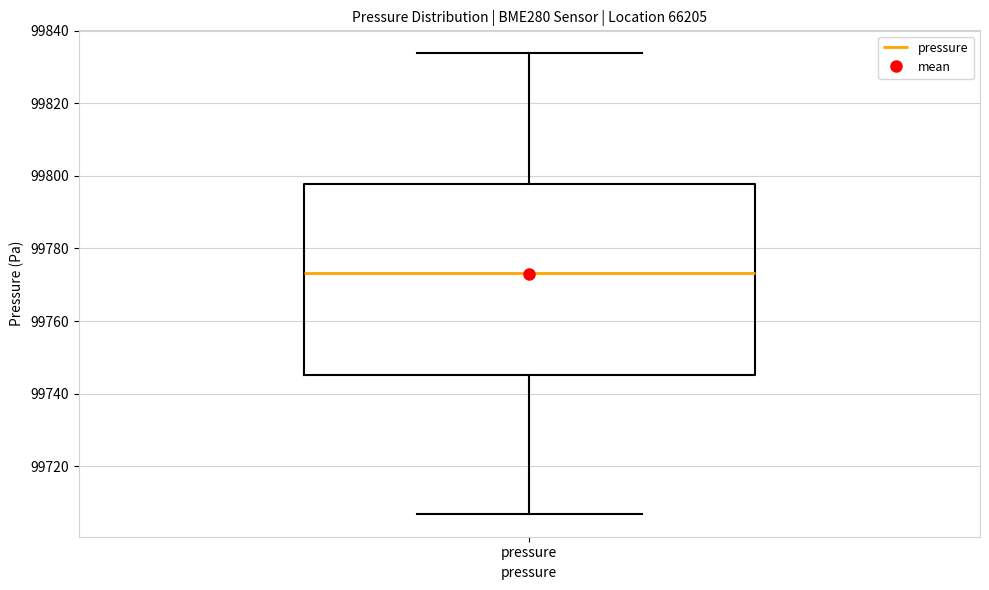

Transcribe this box plot: give where the median line is, the range the box spans, and where the two whiskers end, as read against the y-axis. The values are not printed on the chart, so give them approximately, as read against the axis.

median 99774, box 99746 to 99798, whiskers 99706 to 99834